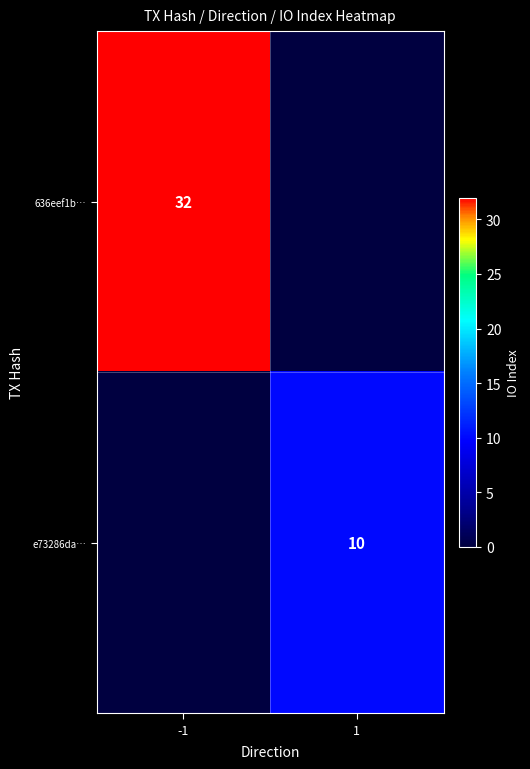

Is it true that e73286da… equals 6 at 1?

False